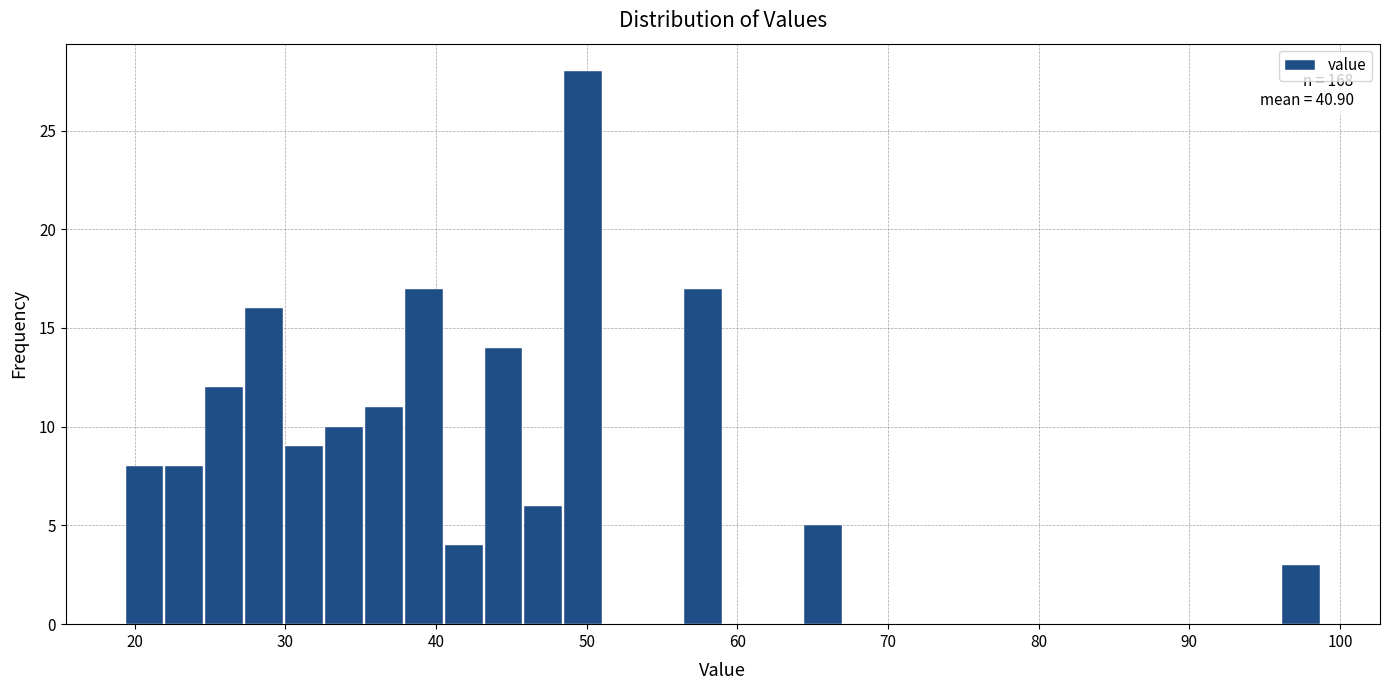

Read against the x-axis, roughly where is the centre of the tallest bar?

50